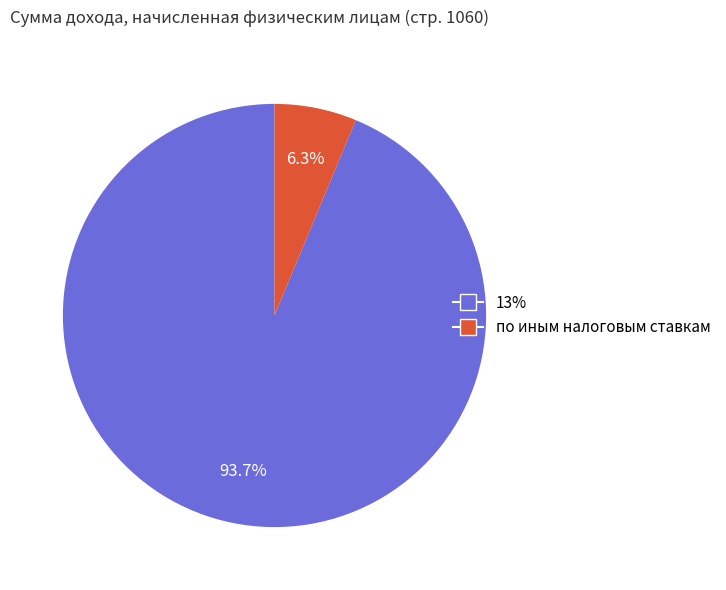

True or false: по иным налоговым ставкам accounts for 1% of the total.

False